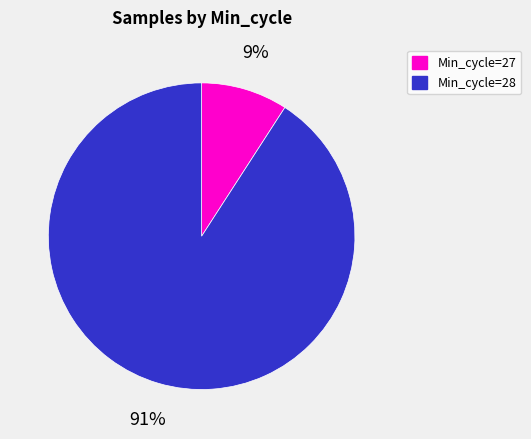

To the nearest percent, what is the difference between the largest and smallest slice percentages?

82%